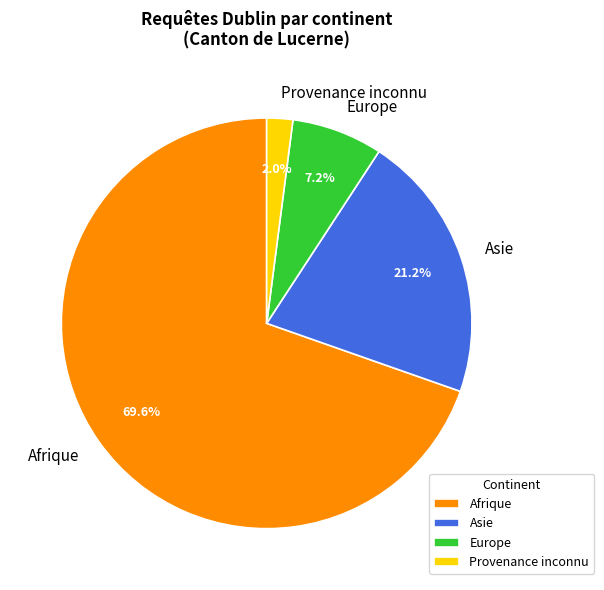

To the nearest percent, what is the difference between the largest and smallest slice percentages?

68%